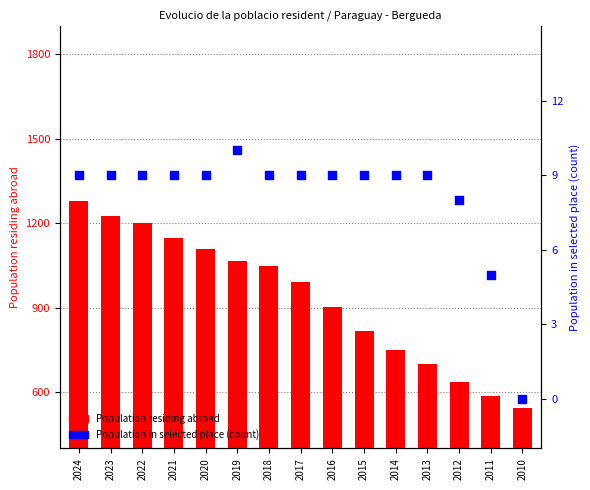

At how many categories does at least one series exceed 1092?

5